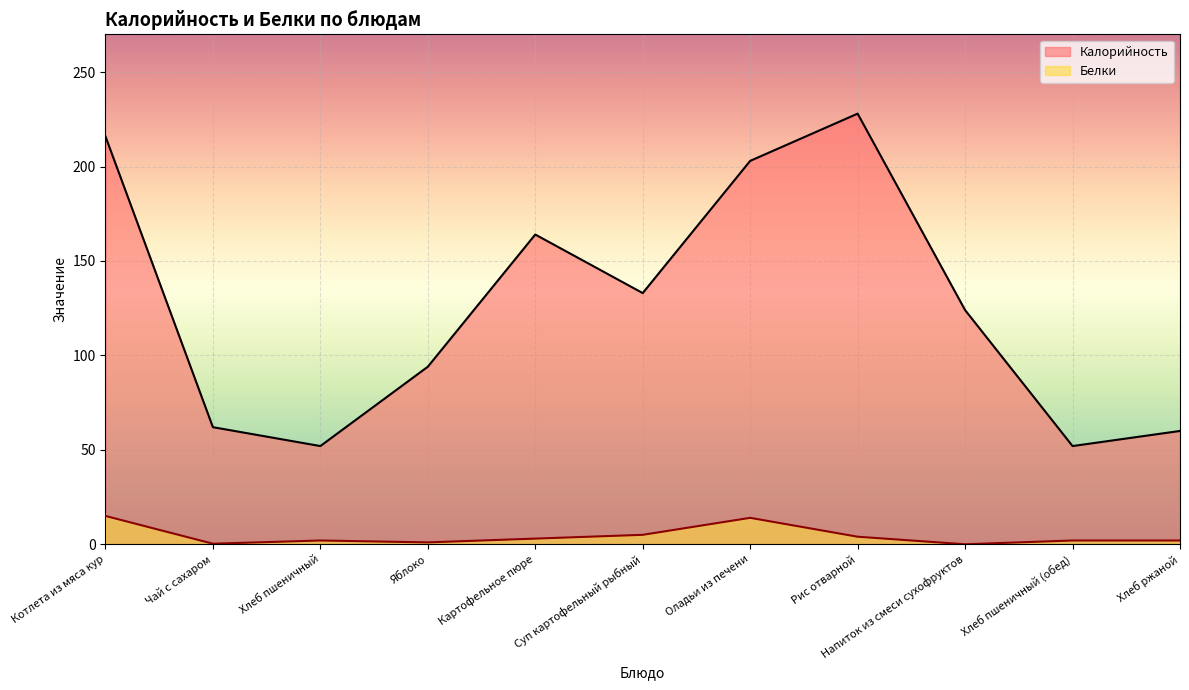

What is the total value across all series at Яблоко?

95.0